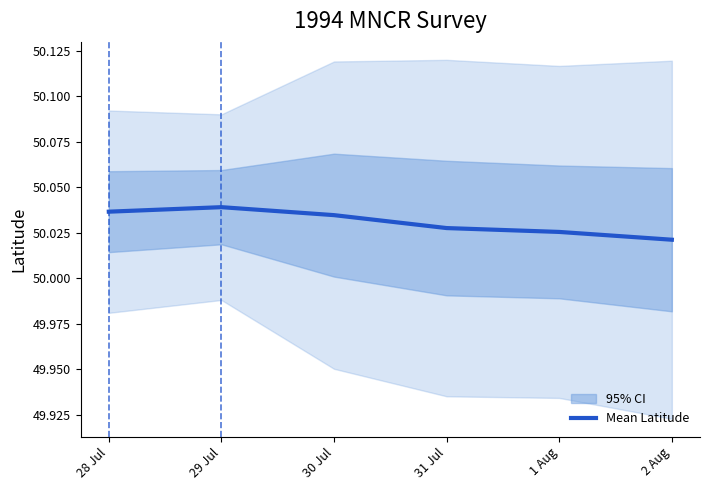

What is the sum of all values?

300.2